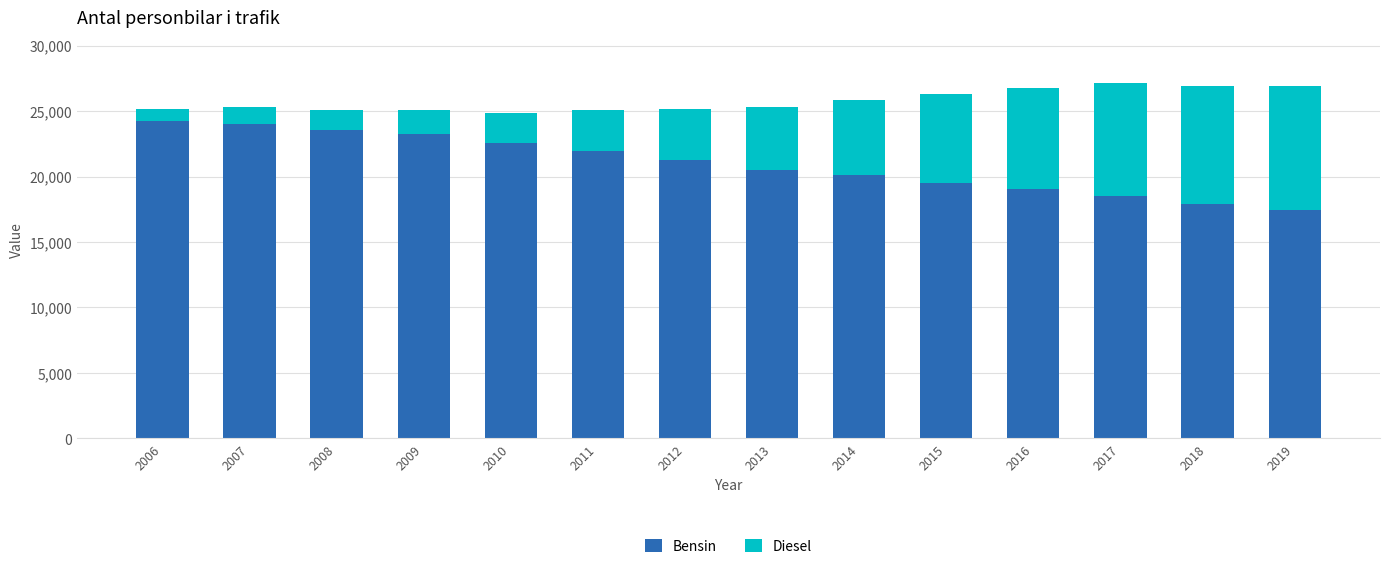

How many distinct data groups are displayed?

2